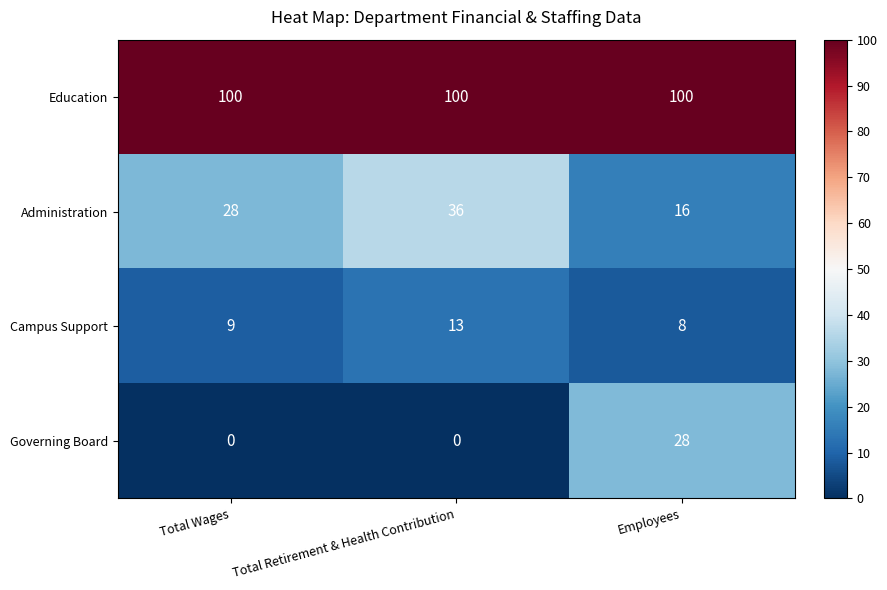

True or false: Campus Support has a value of 4 at Total Retirement & Health Contribution.

False